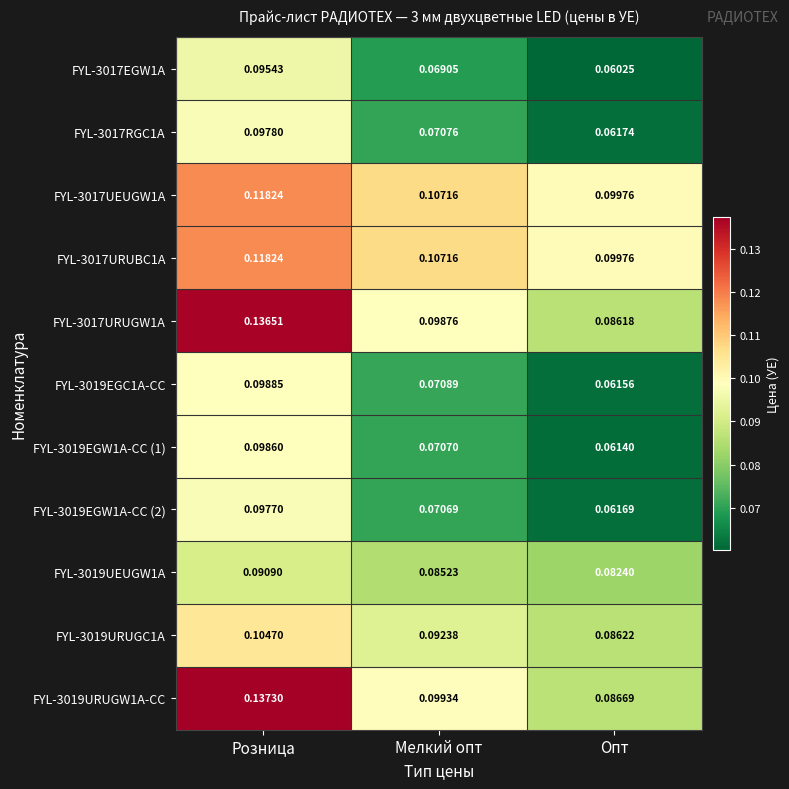

Is the value of FYL-3017URUGW1A at Мелкий опт greater than the value of FYL-3017UEUGW1A at Опт?

No